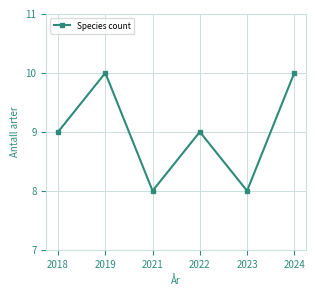

The value at 2024 is 2. True or false?

False